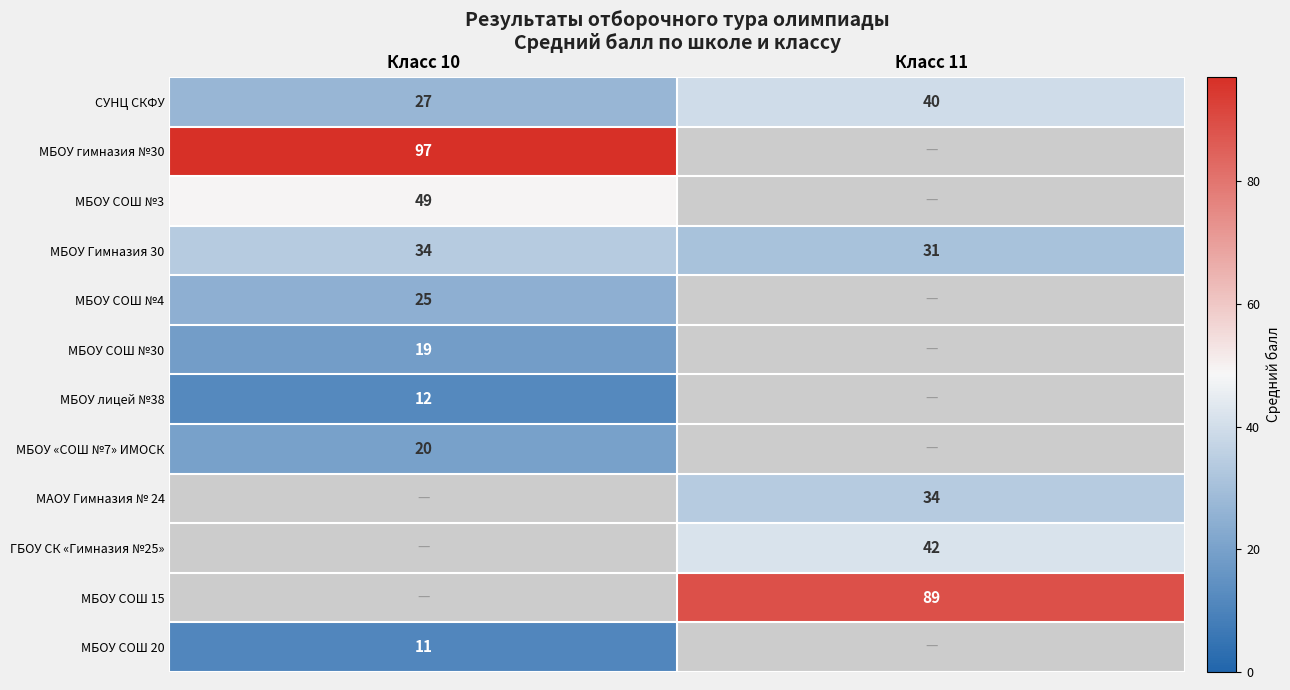

List the labels in order of СУНЦ СКФУ value, largest first.

Класс 11, Класс 10